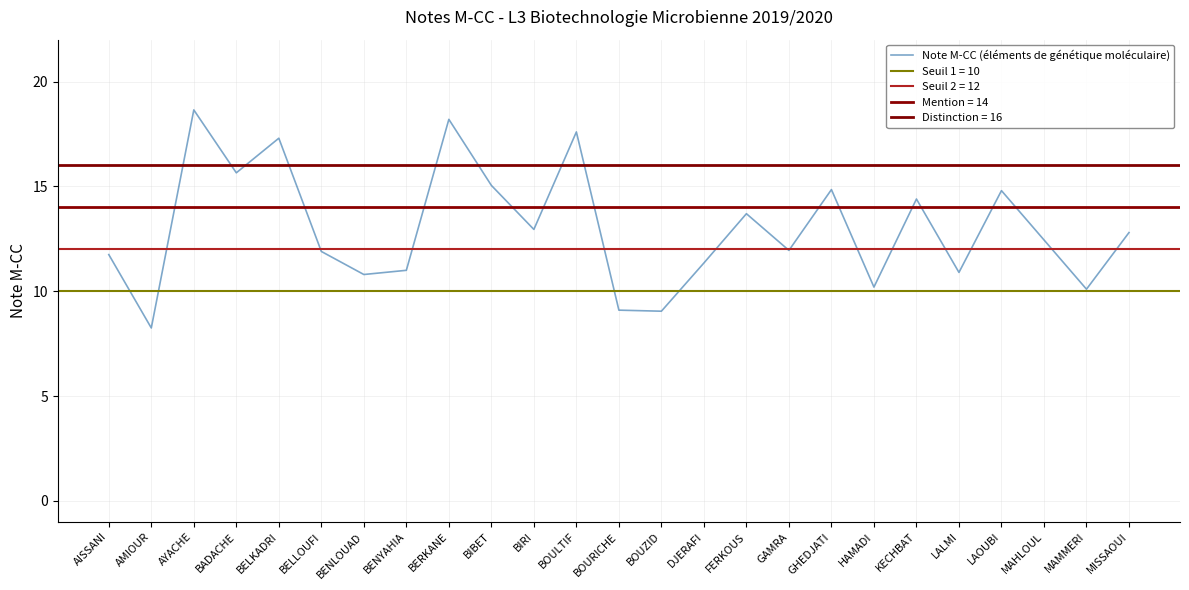

List the labels in order of value, largest first.

AYACHE, BERKANE, BOULTIF, BELKADRI, BADACHE, BIBET, GHEDJATI, LAOUBI, KECHBAT, FERKOUS, BIRI, MISSAOUI, MAHLOUL, GAMRA, BELLOUFI, AISSANI, DJERAFI, BENYAHIA, LALMI, BENLOUAD, HAMADI, MAMMERI, BOURICHE, BOUZID, AMIOUR